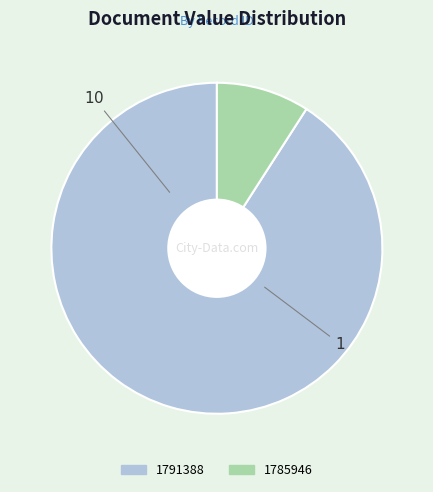

How many slices are in this pie chart?

2